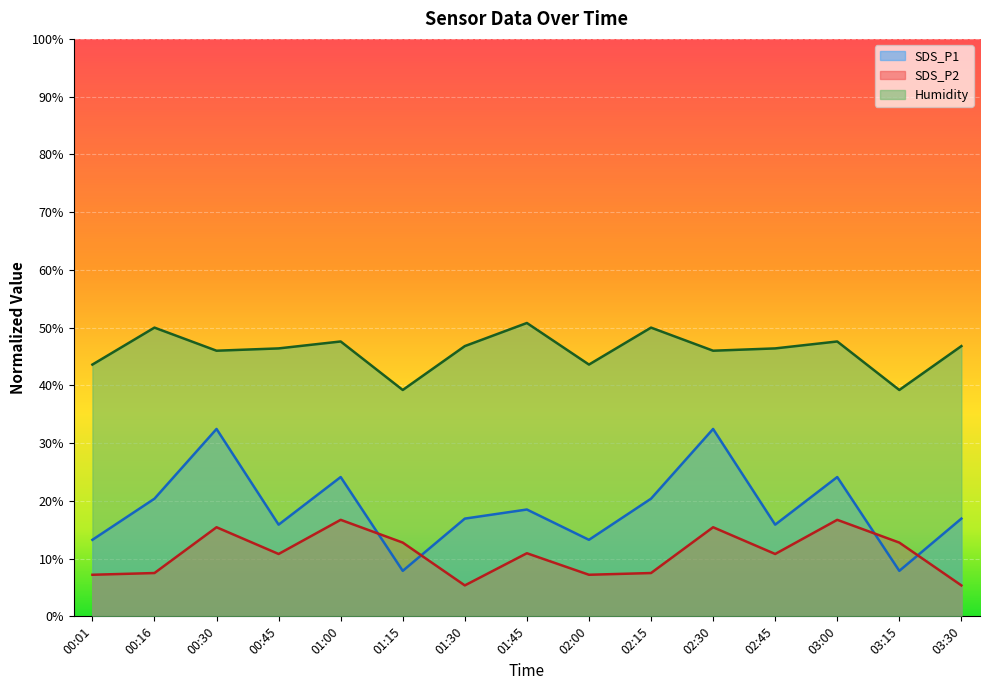

Between 01:30 and 03:00, which series saw the biggest shift?

SDS_P2